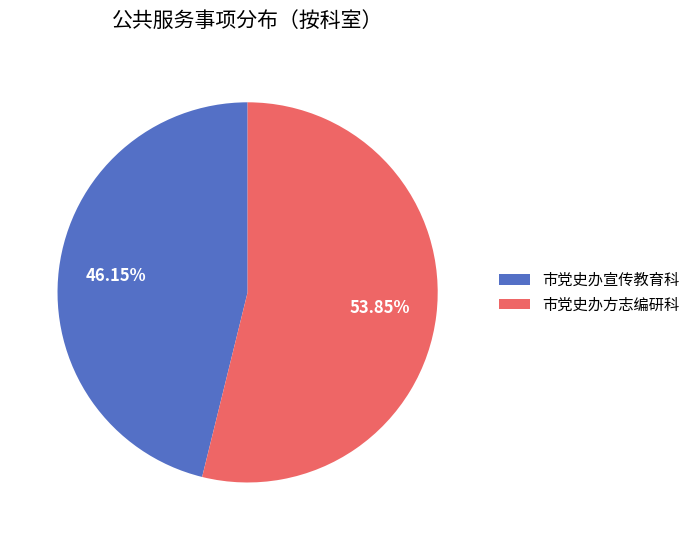

Rank the categories by value from highest to lowest.

市党史办方志编研科, 市党史办宣传教育科